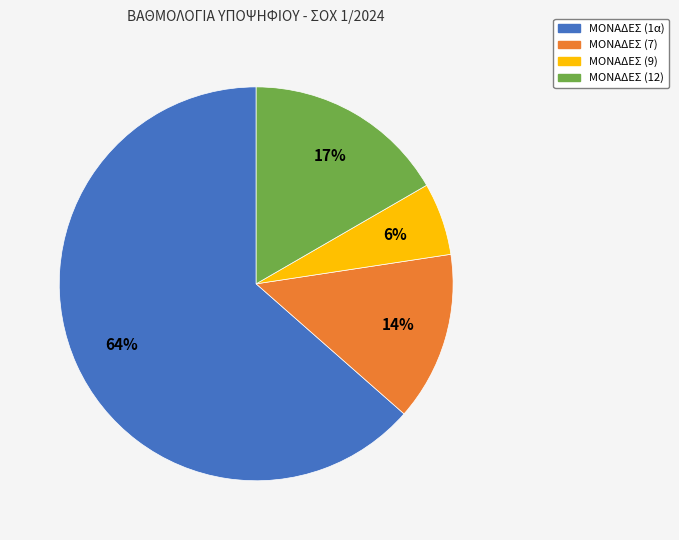

Which category accounts for the majority?

ΜΟΝΑΔΕΣ (1α)